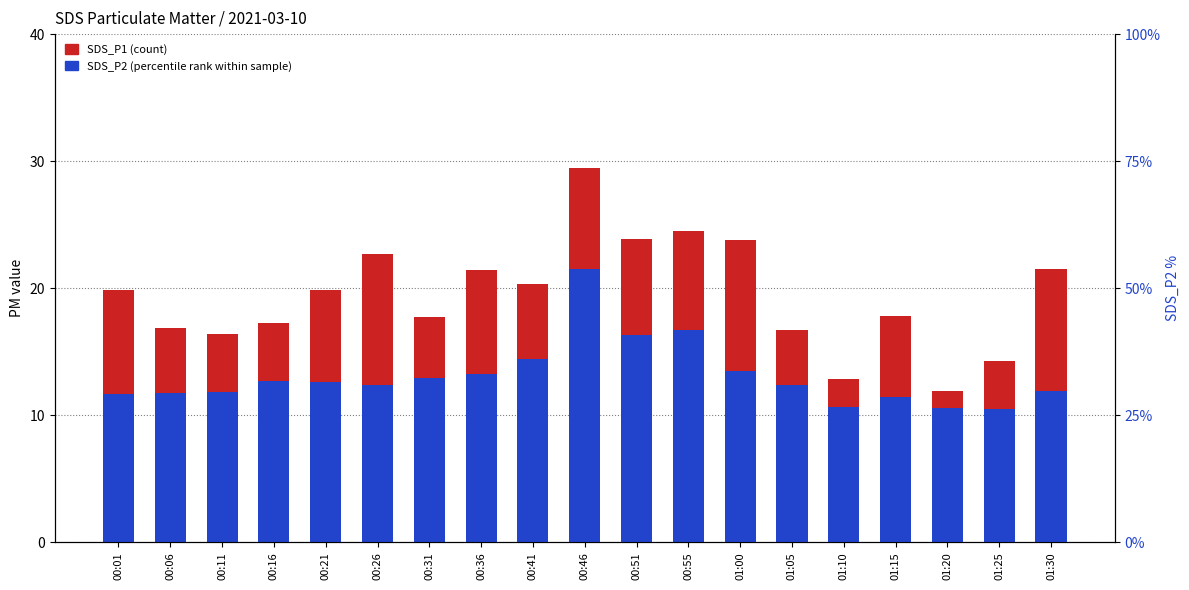

At how many categories does at least one series exceed 22?

5